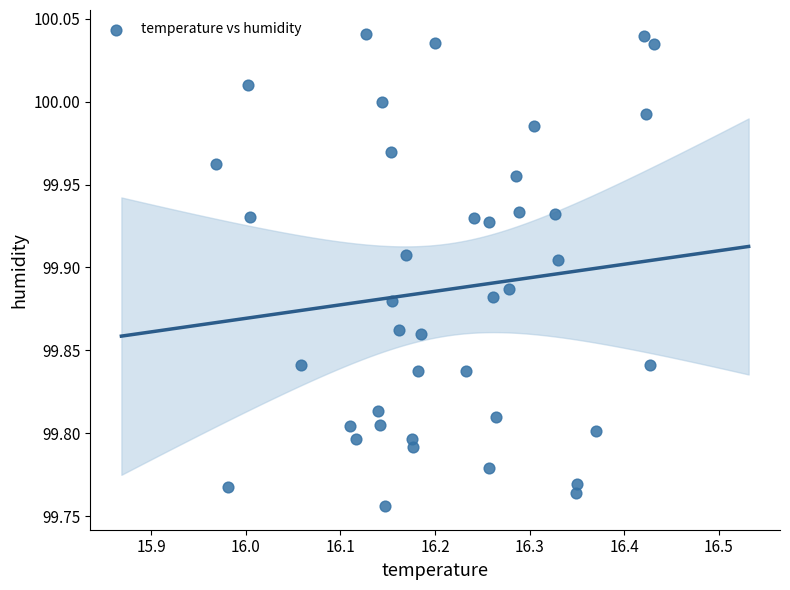

What is the range of Y values (max minus min)?

0.3